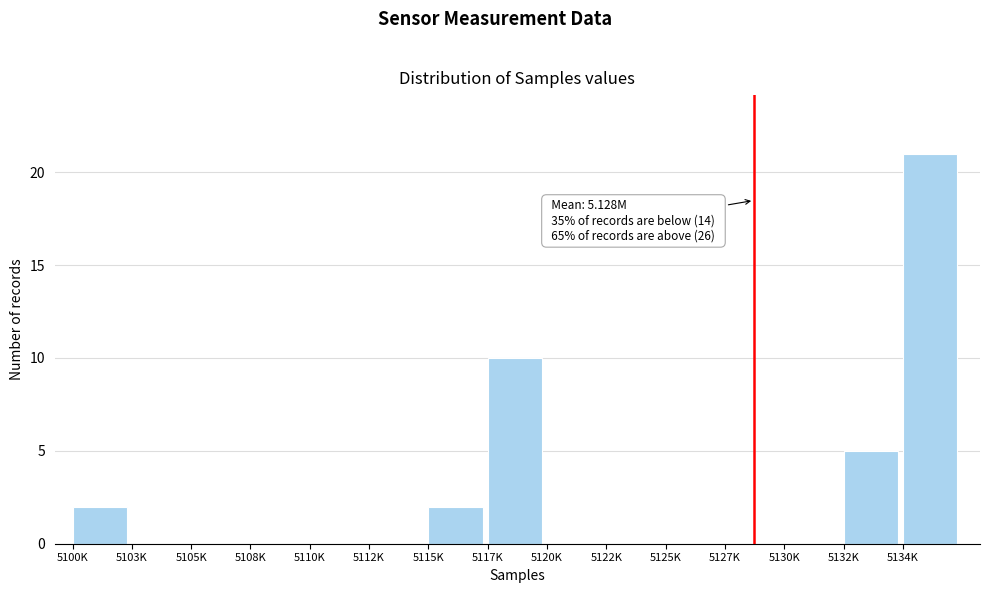

Reading right to left, extract all data points from this chart.

5134K=21	5132K=5	5130K=0	5127K=0	5125K=0	5122K=0	5120K=0	5117K=10	5115K=2	5112K=0	5110K=0	5108K=0	5105K=0	5103K=0	5100K=2